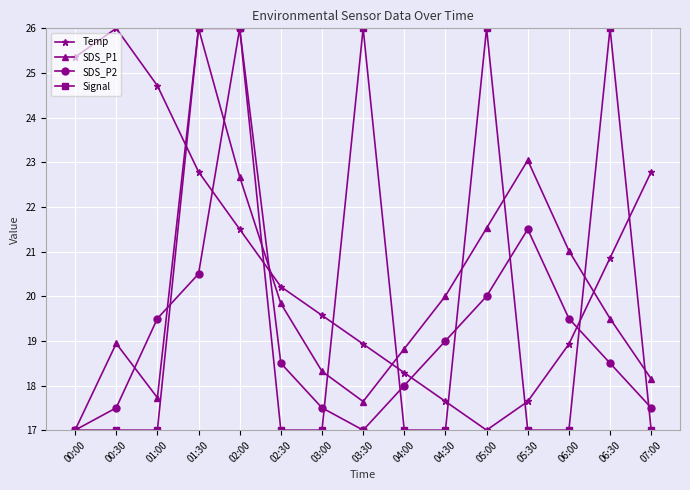

Reading right to left, list all the values displayed in this chart.

Temp: 07:00=22.8	06:30=20.9	06:00=18.9	05:30=17.6	05:00=17.0	04:30=17.6	04:00=18.3	03:30=18.9	03:00=19.6	02:30=20.2	02:00=21.5	01:30=22.8	01:00=24.7	00:30=26.0	00:00=25.4
SDS_P1: 07:00=18.1	06:30=19.5	06:00=21.0	05:30=23.0	05:00=21.5	04:30=20.0	04:00=18.8	03:30=17.6	03:00=18.3	02:30=19.8	02:00=22.7	01:30=26.0	01:00=17.7	00:30=18.9	00:00=17.0
SDS_P2: 07:00=17.5	06:30=18.5	06:00=19.5	05:30=21.5	05:00=20.0	04:30=19.0	04:00=18.0	03:30=17.0	03:00=17.5	02:30=18.5	02:00=26.0	01:30=20.5	01:00=19.5	00:30=17.5	00:00=17.0
Signal: 07:00=17.0	06:30=26.0	06:00=17.0	05:30=17.0	05:00=26.0	04:30=17.0	04:00=17.0	03:30=26.0	03:00=17.0	02:30=17.0	02:00=26.0	01:30=26.0	01:00=17.0	00:30=17.0	00:00=17.0